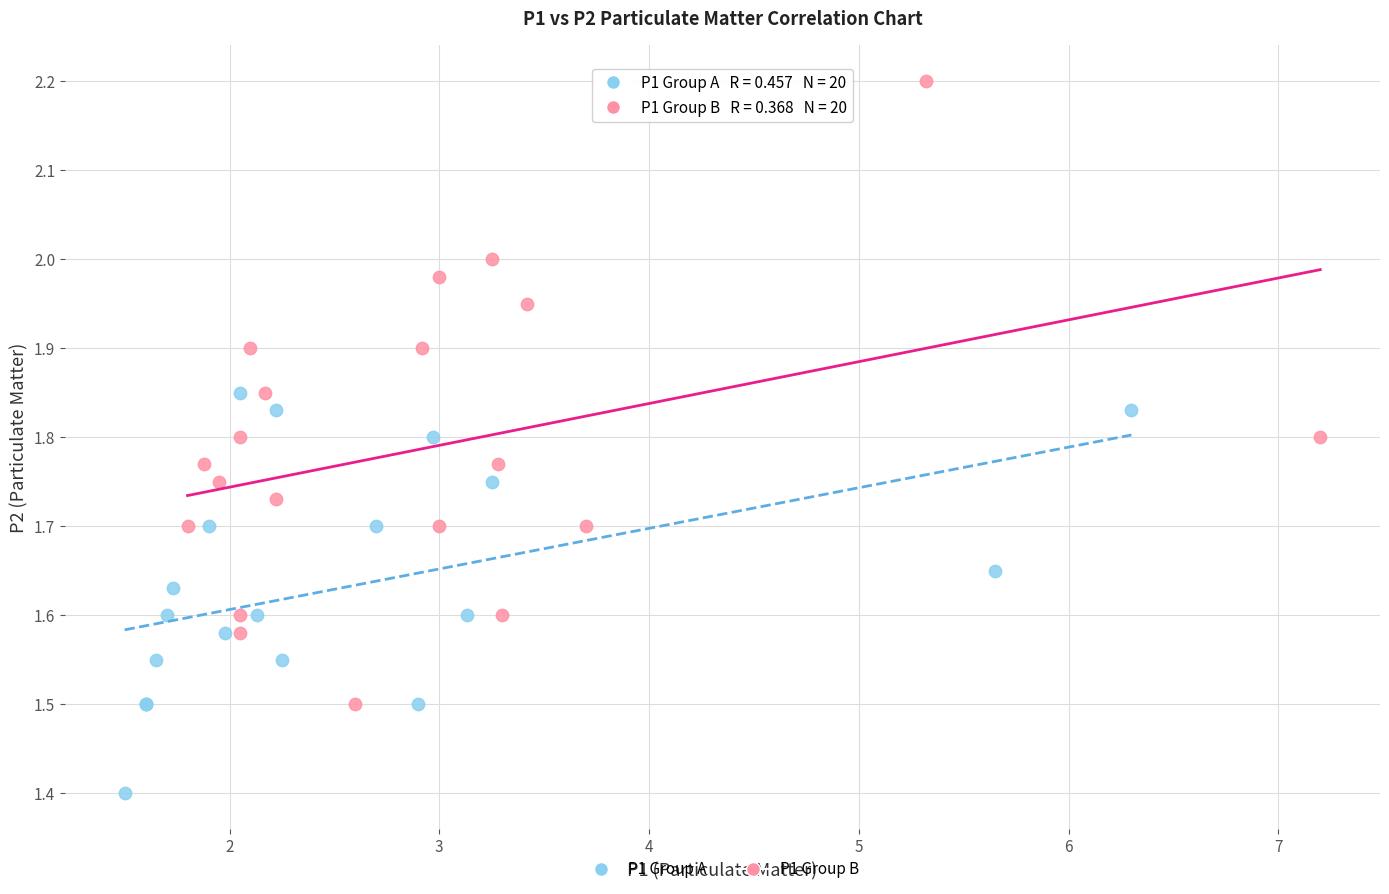

What are all the series names shown in the legend?

P1 Group A, P1 Group B